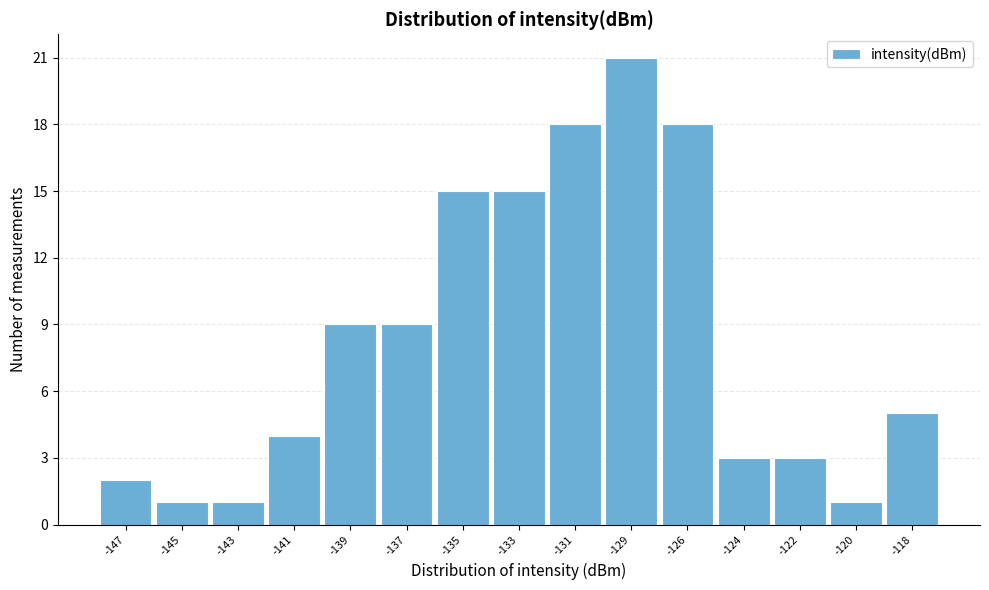

Reading left to right, extract all data points from this chart.

2	1	1	4	9	9	15	15	18	21	18	3	3	1	5